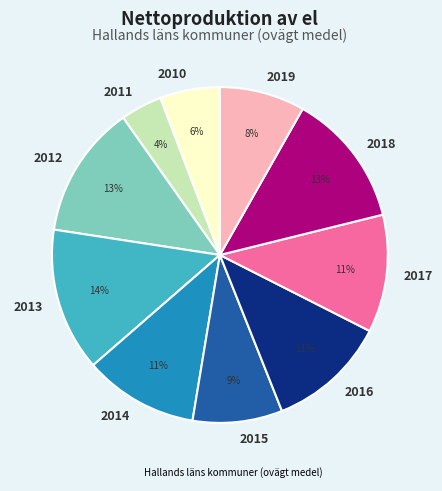

Count the number of slices in the pie.

10